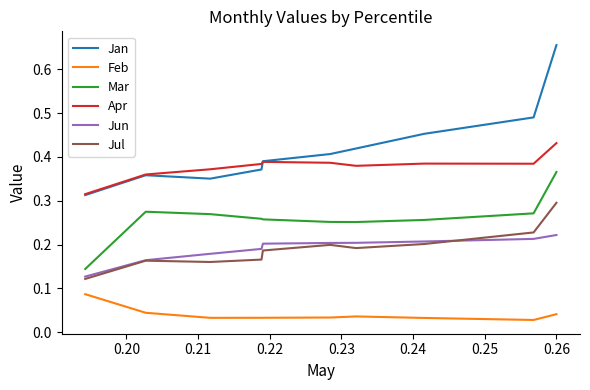

At how many categories does at least one series exceed 0?

10